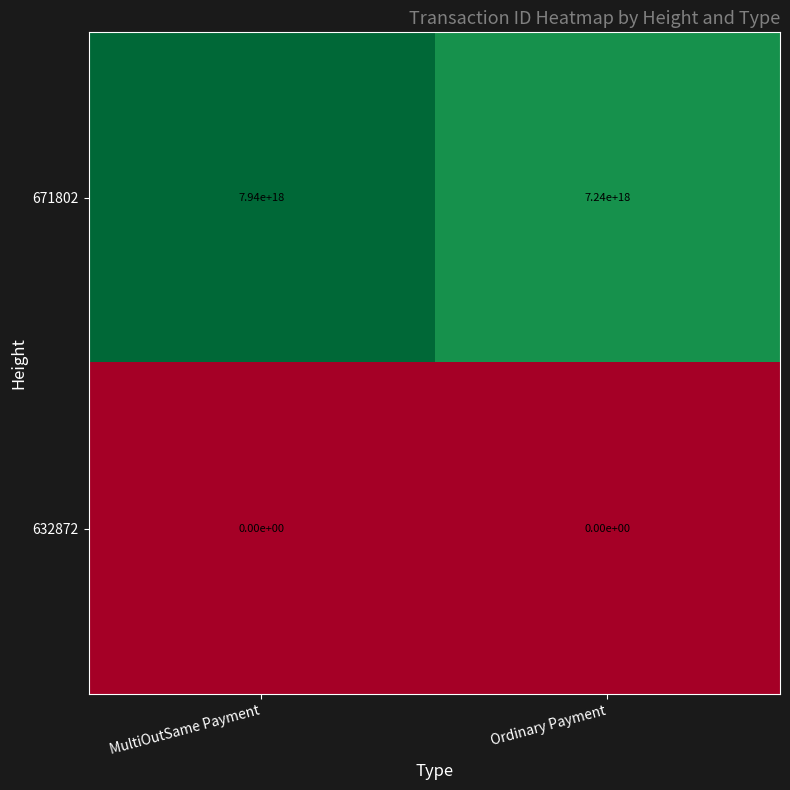

Is it true that 671802 equals 2183132572788625664 at Ordinary Payment?

False